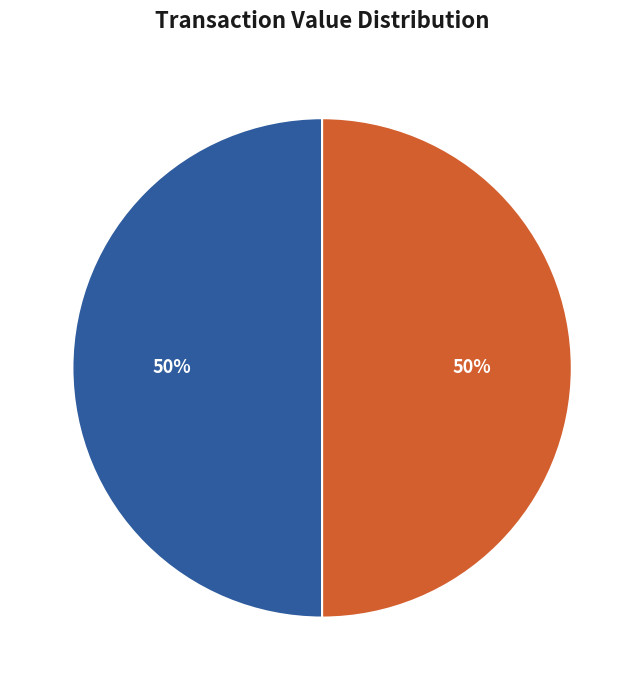

Count the number of slices in the pie.

2